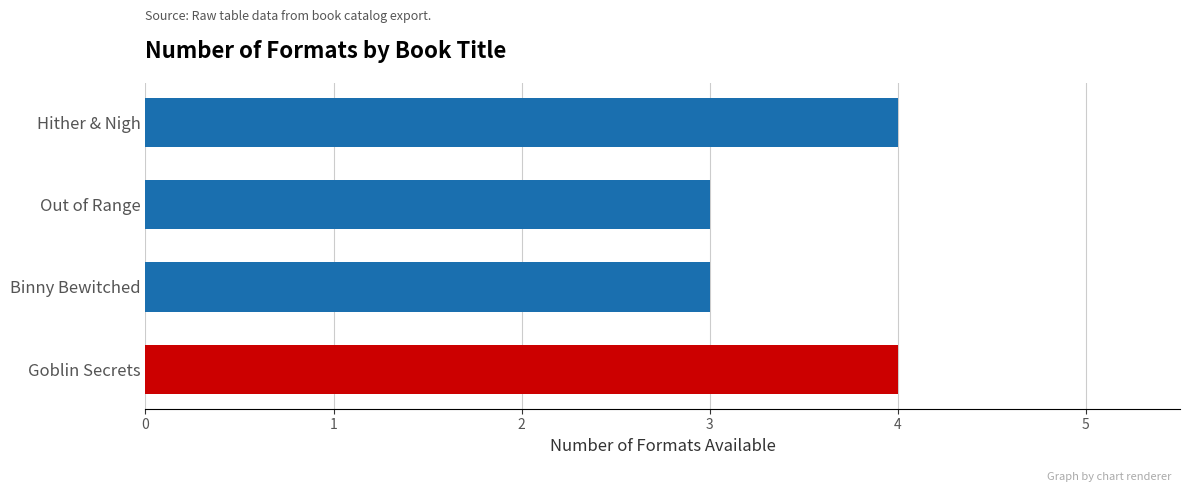

How many bars are there in total?

4